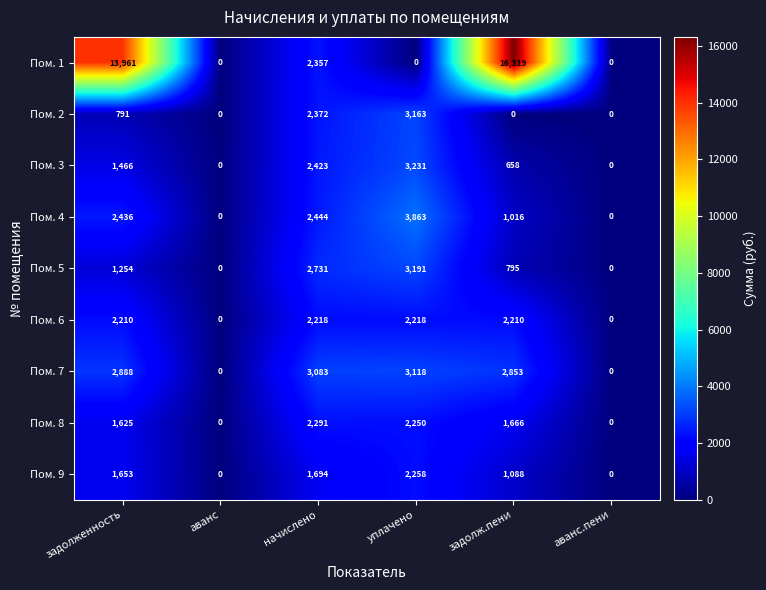

The Пом. 2 series shows 1614 at аванс.пени. True or false?

False